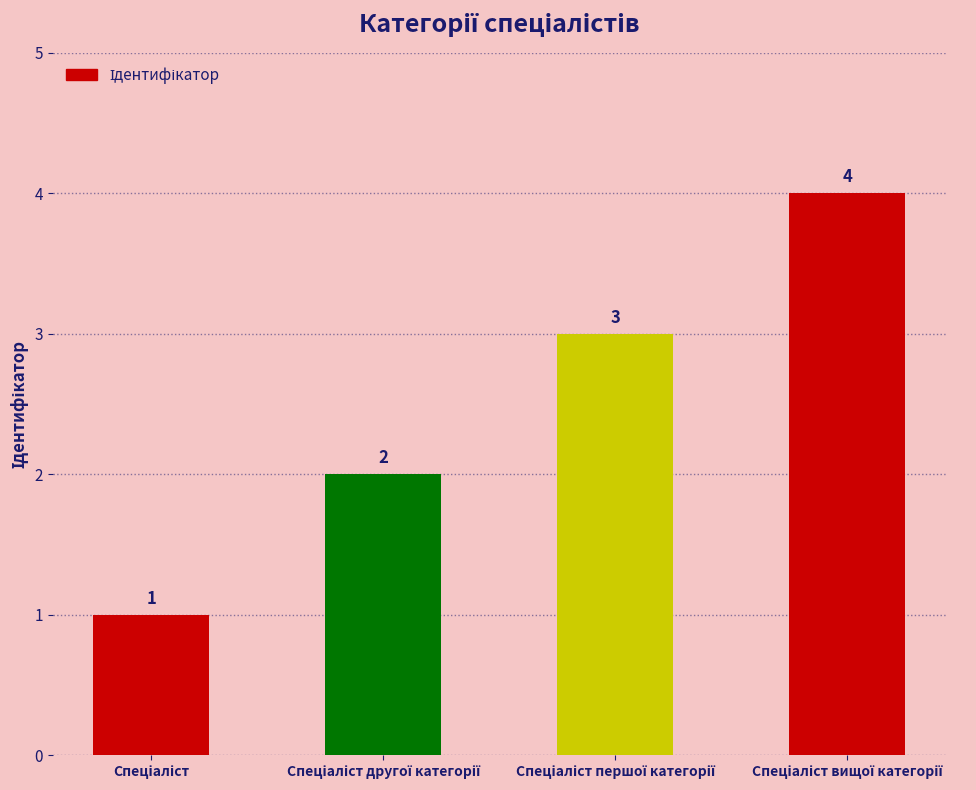

What is the difference between the maximum and minimum values?

3